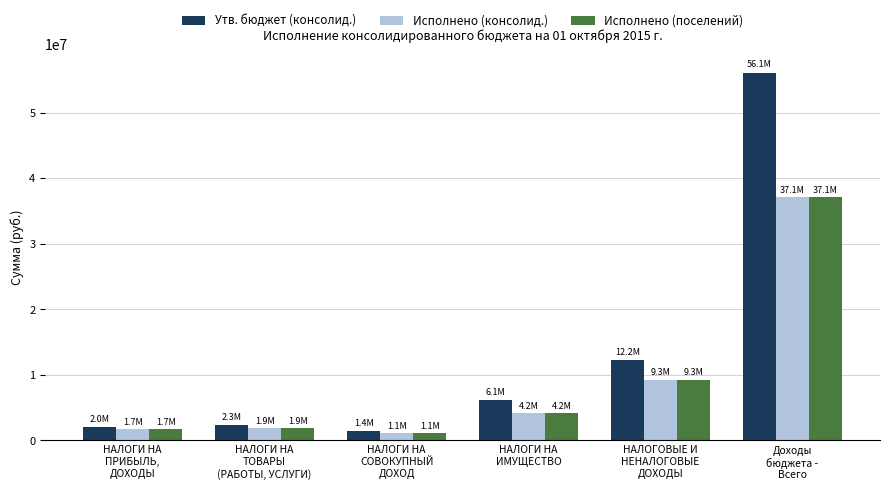

At which label does Исполнено (поселений) reach its peak?

Доходы
бюджета -
Всего